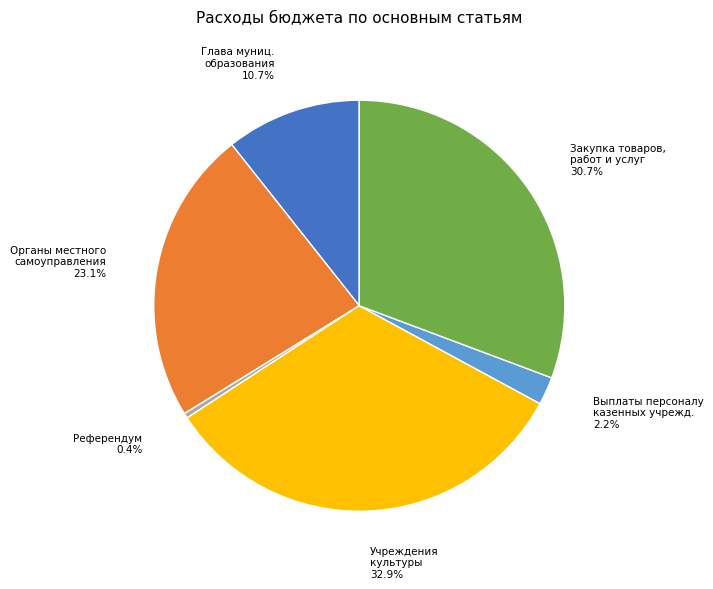

Does any single category account for the majority?

No